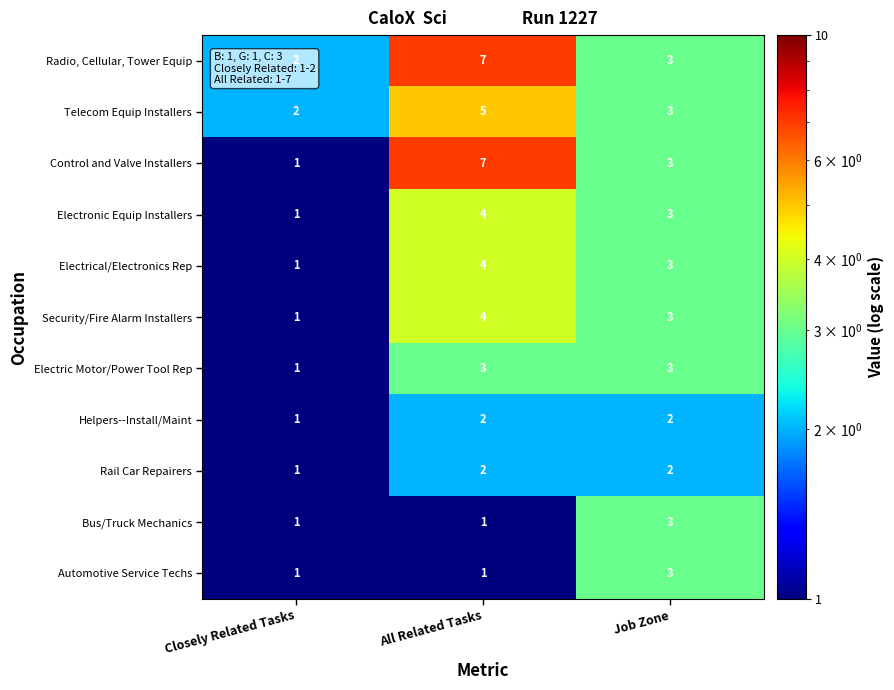

How many distinct data groups are displayed?

11